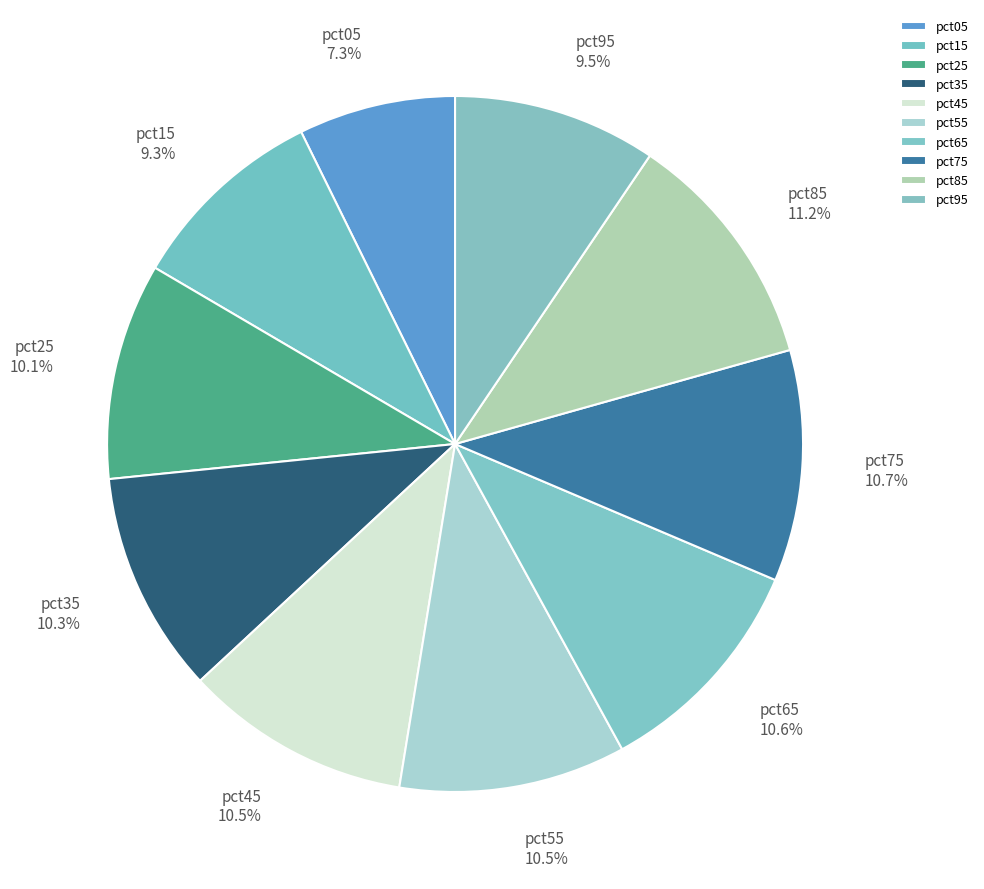

Is it true that pct25 is 22% of the pie?

False